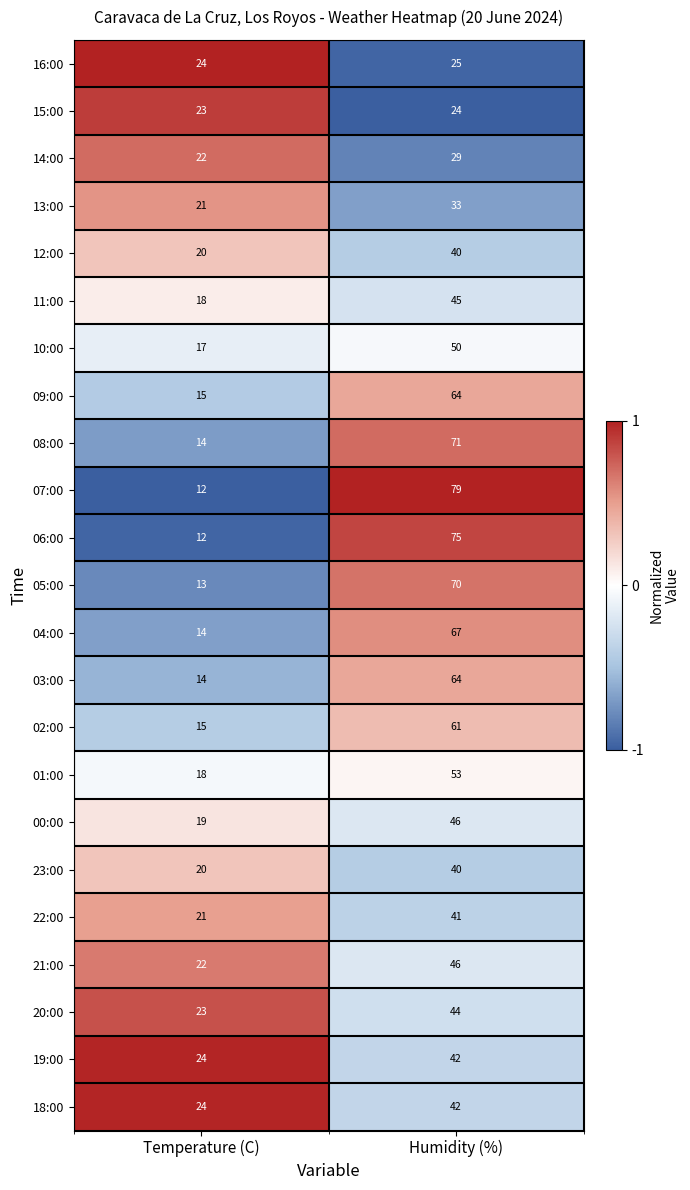

The 08:00 series shows 71 at Humidity (%). True or false?

True